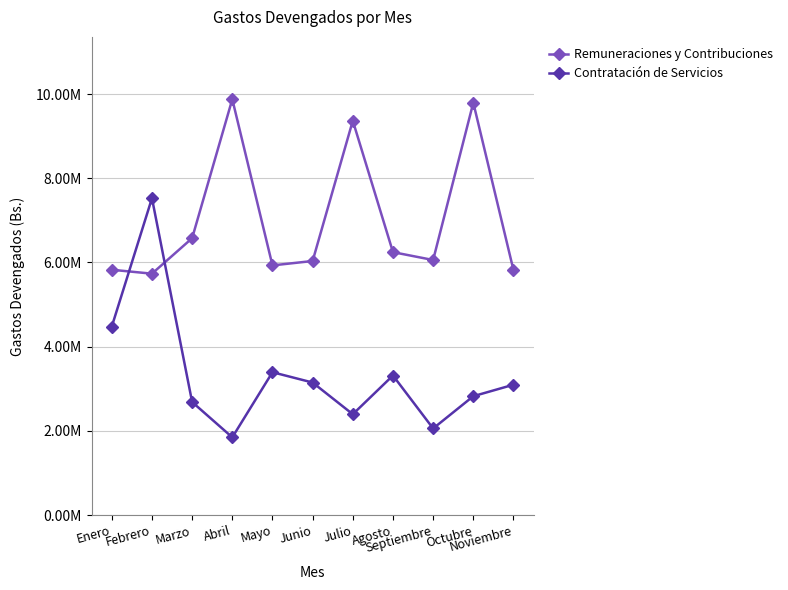

What is the label of the 10th point from the right?

Febrero